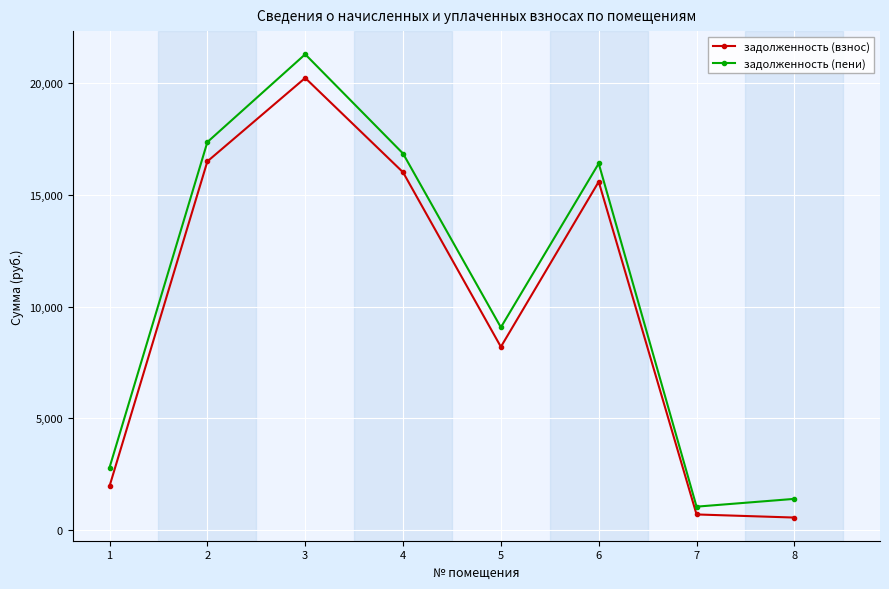

What is the value of the задолженность (пени) point at the 3rd from the left?

21297.2